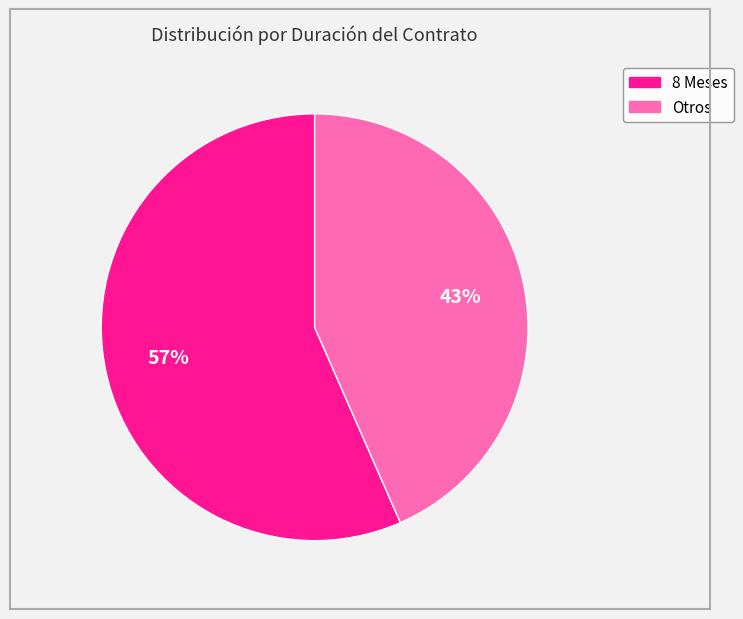

Does any single category account for the majority?

Yes